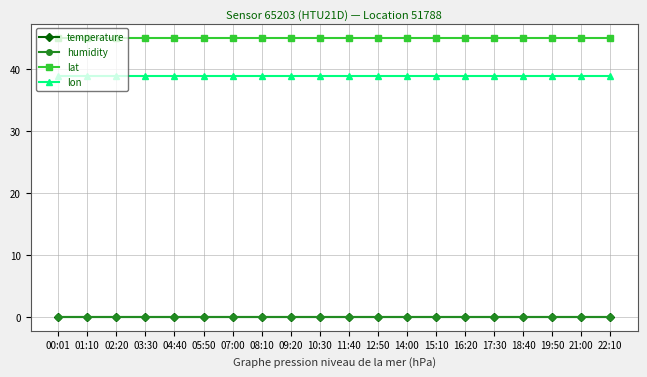

The value of lat at 04:40 is 12.2. True or false?

False